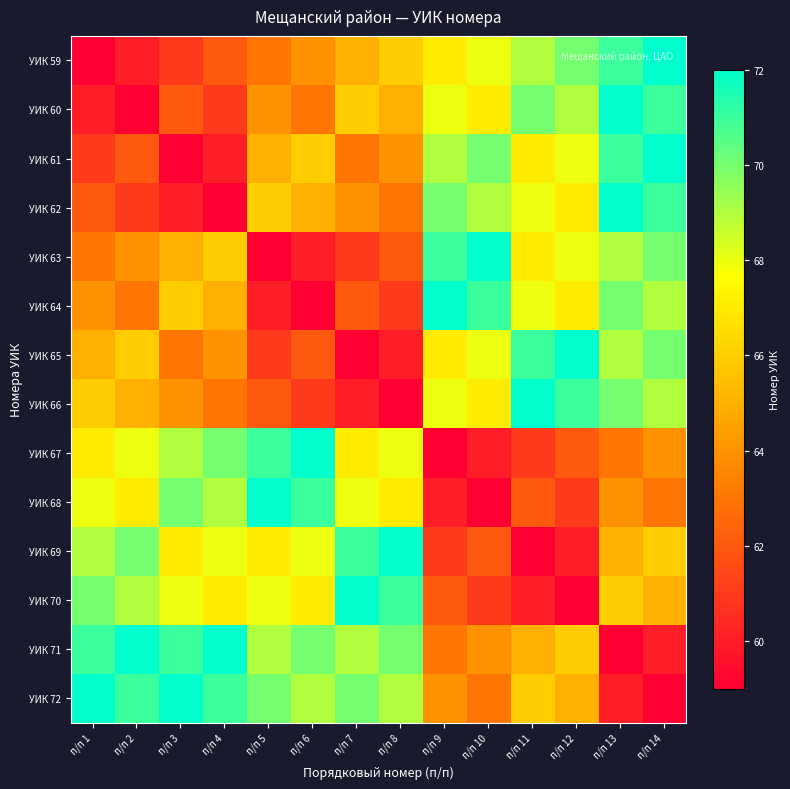

How many series are shown in this chart?

14